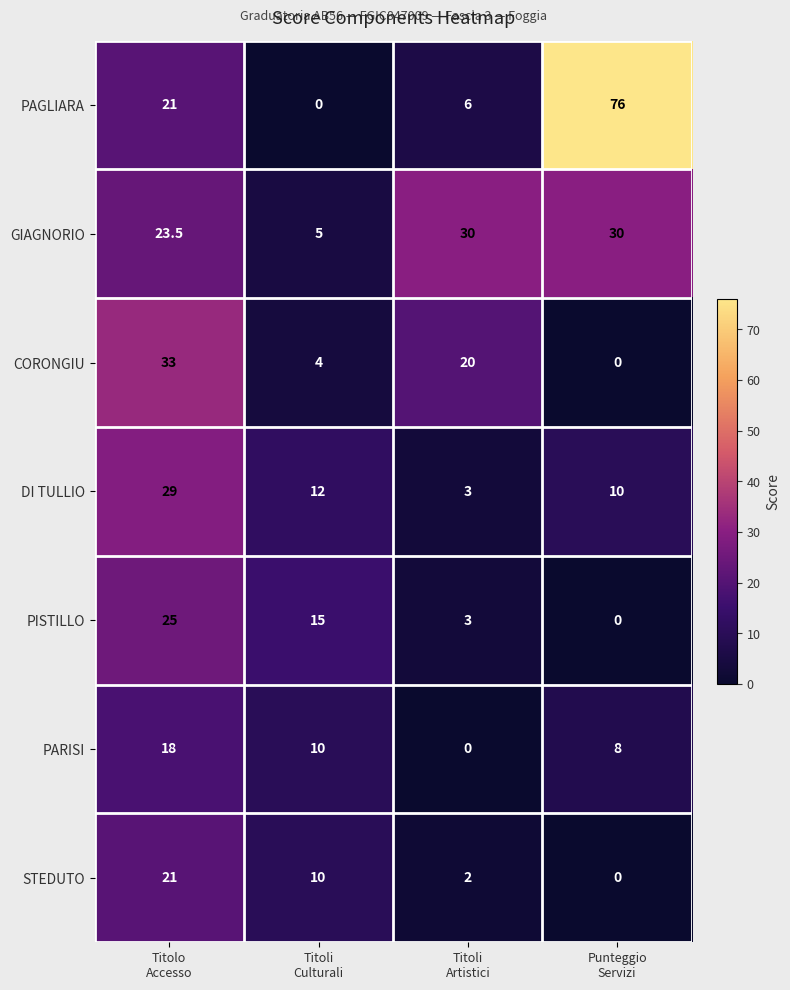

List the series in order of their peak value, highest first.

PAGLIARA, CORONGIU, GIAGNORIO, DI TULLIO, PISTILLO, STEDUTO, PARISI